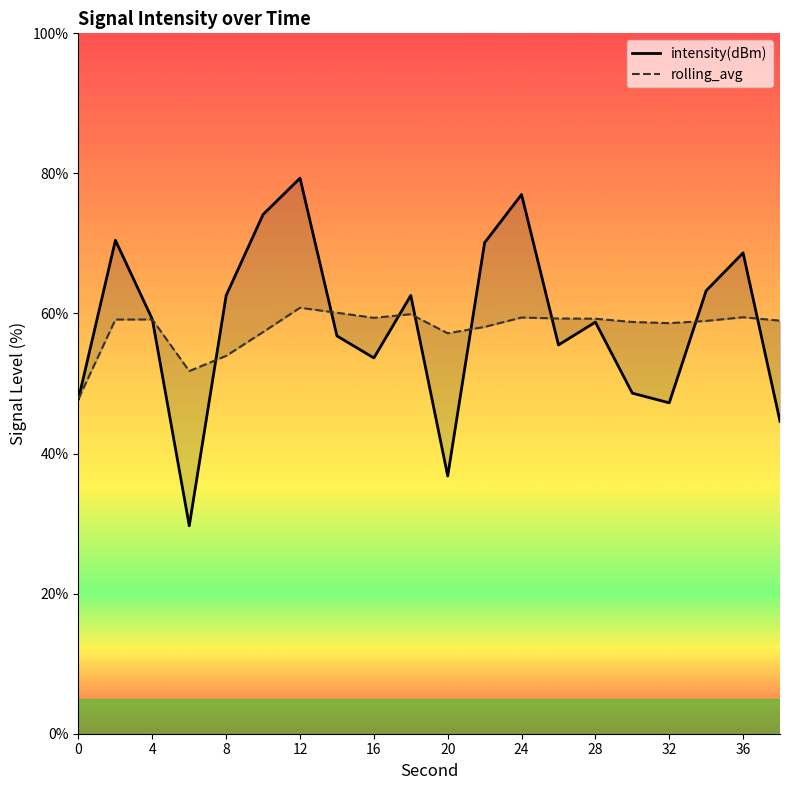

How many intersections are there between intensity(dBm) and rolling_avg?

9